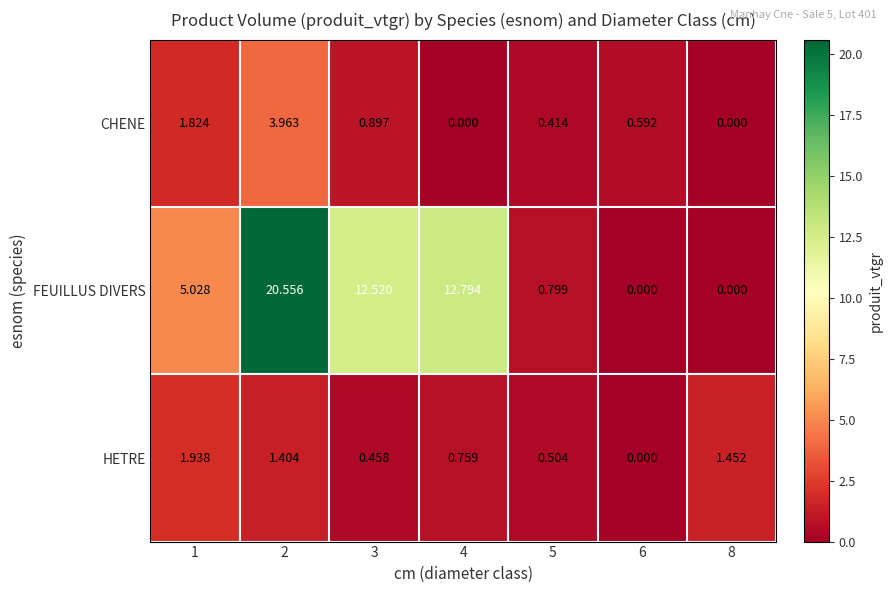

List the series in order of their peak value, highest first.

FEUILLUS DIVERS, CHENE, HETRE